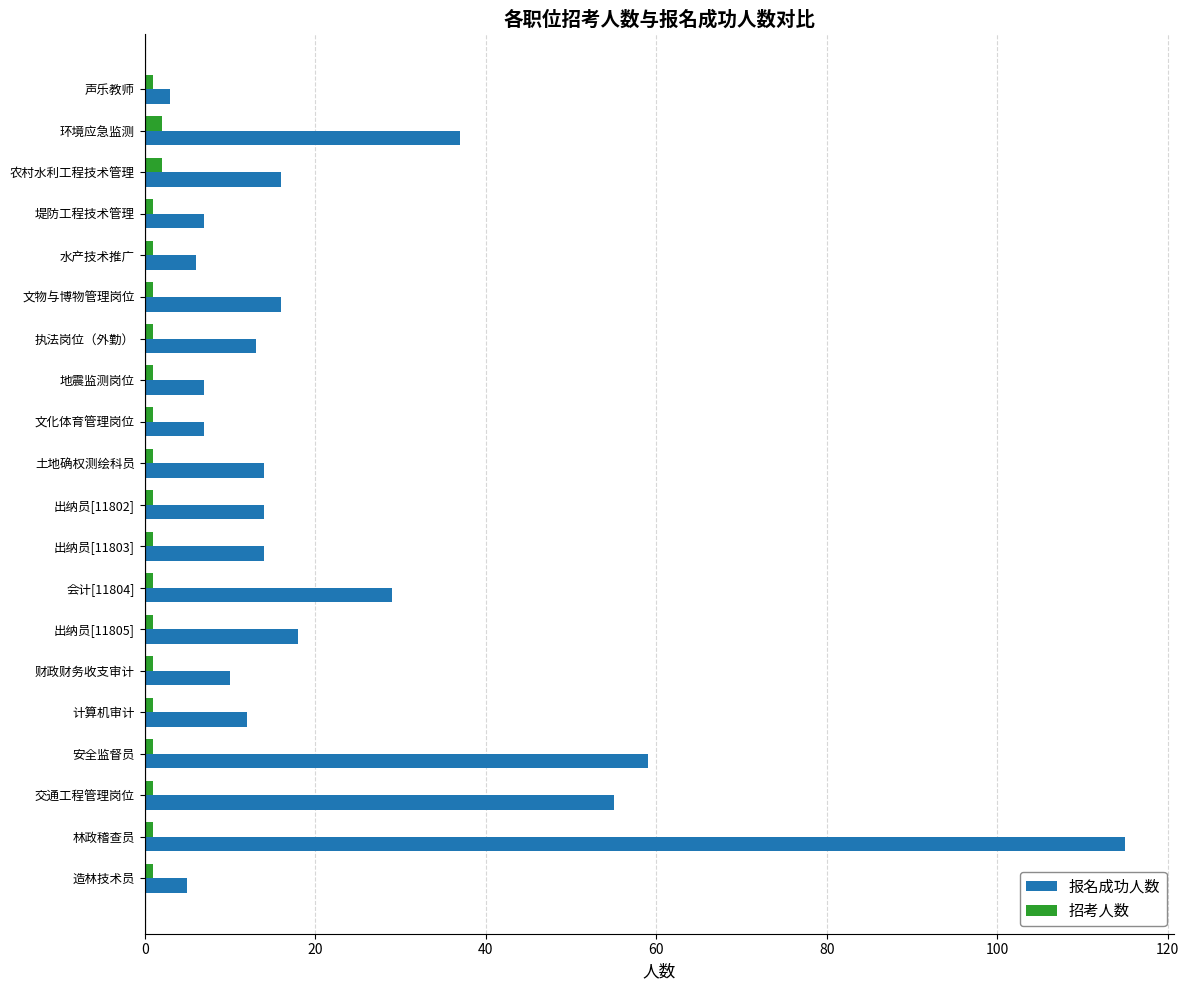

What is the sum of all 报名成功人数 values?

457